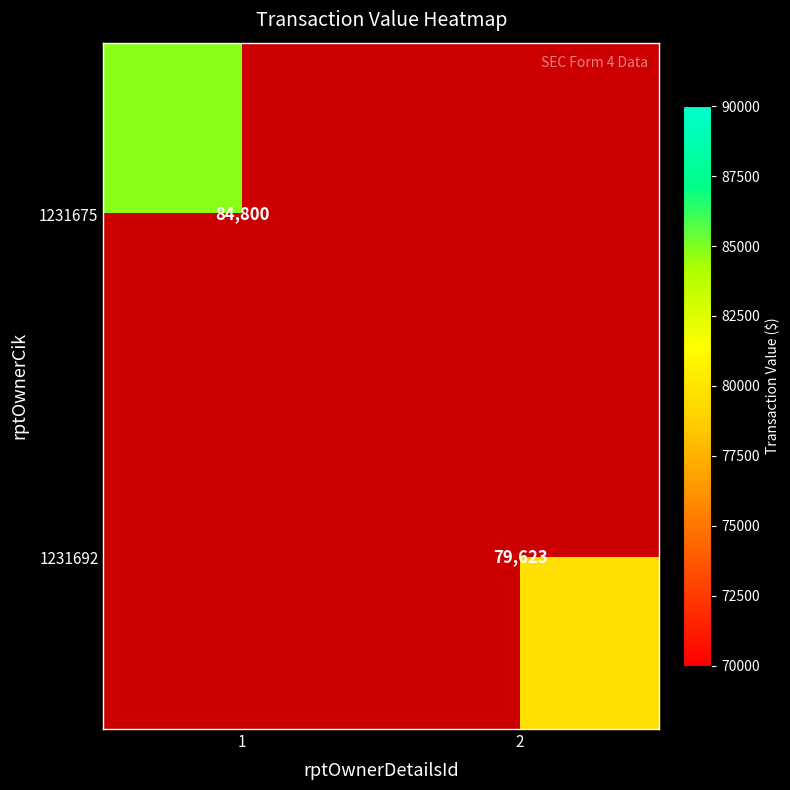

How many distinct data groups are displayed?

2